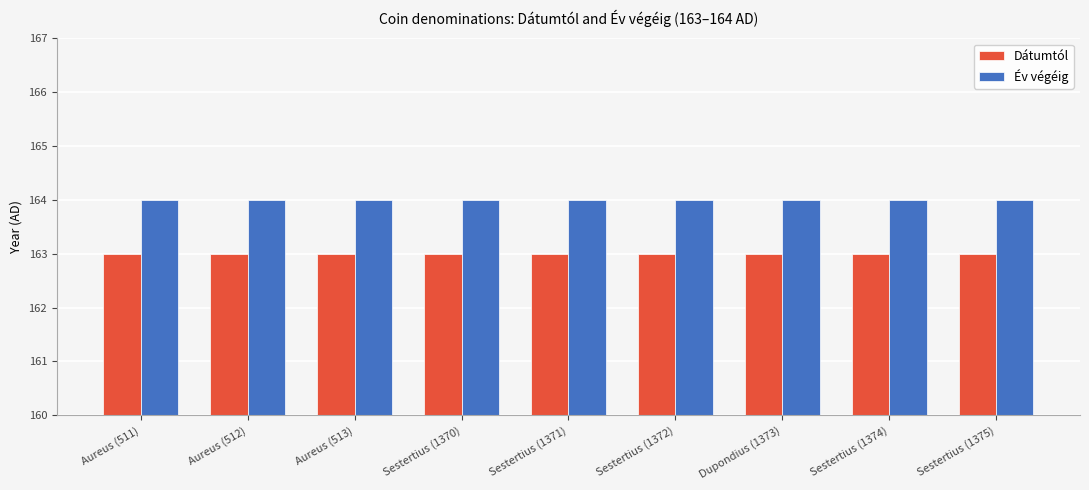

True or false: Év végéig has a value of 219 at Aureus (513).

False